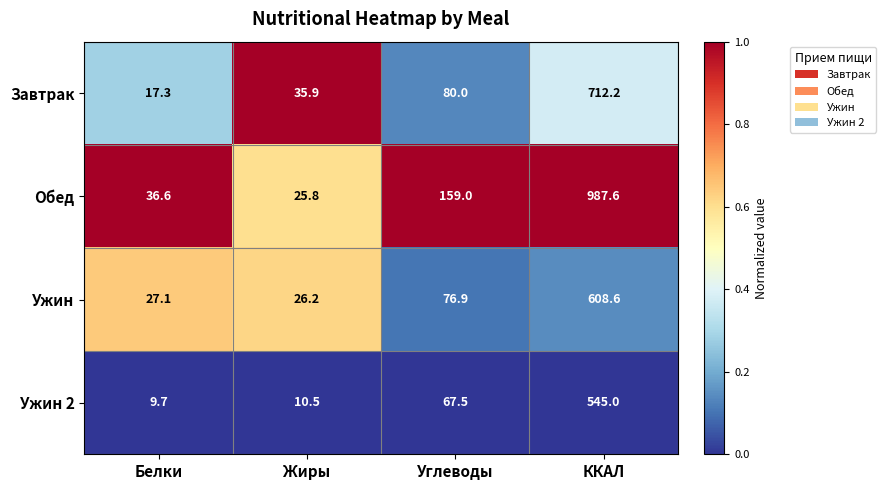

What is the spread (max minus min) of values at Жиры?

25.4